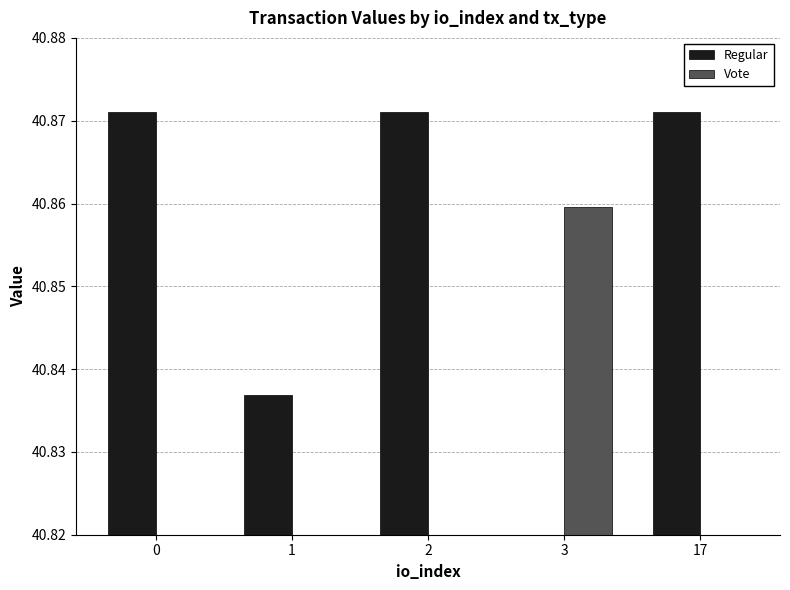

Is the value of Vote at 17 greater than the value of Regular at 3?

No